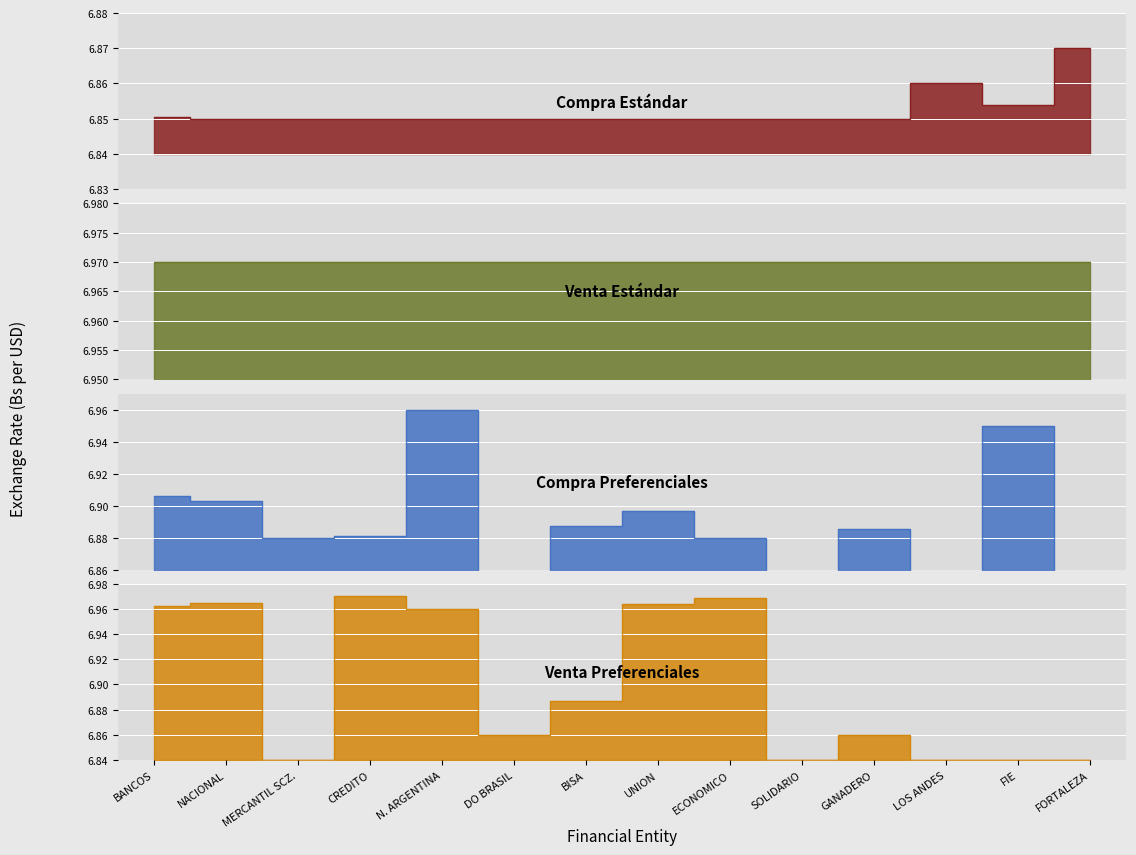

True or false: Compra Estándar has more than 1 interior local peaks.

True